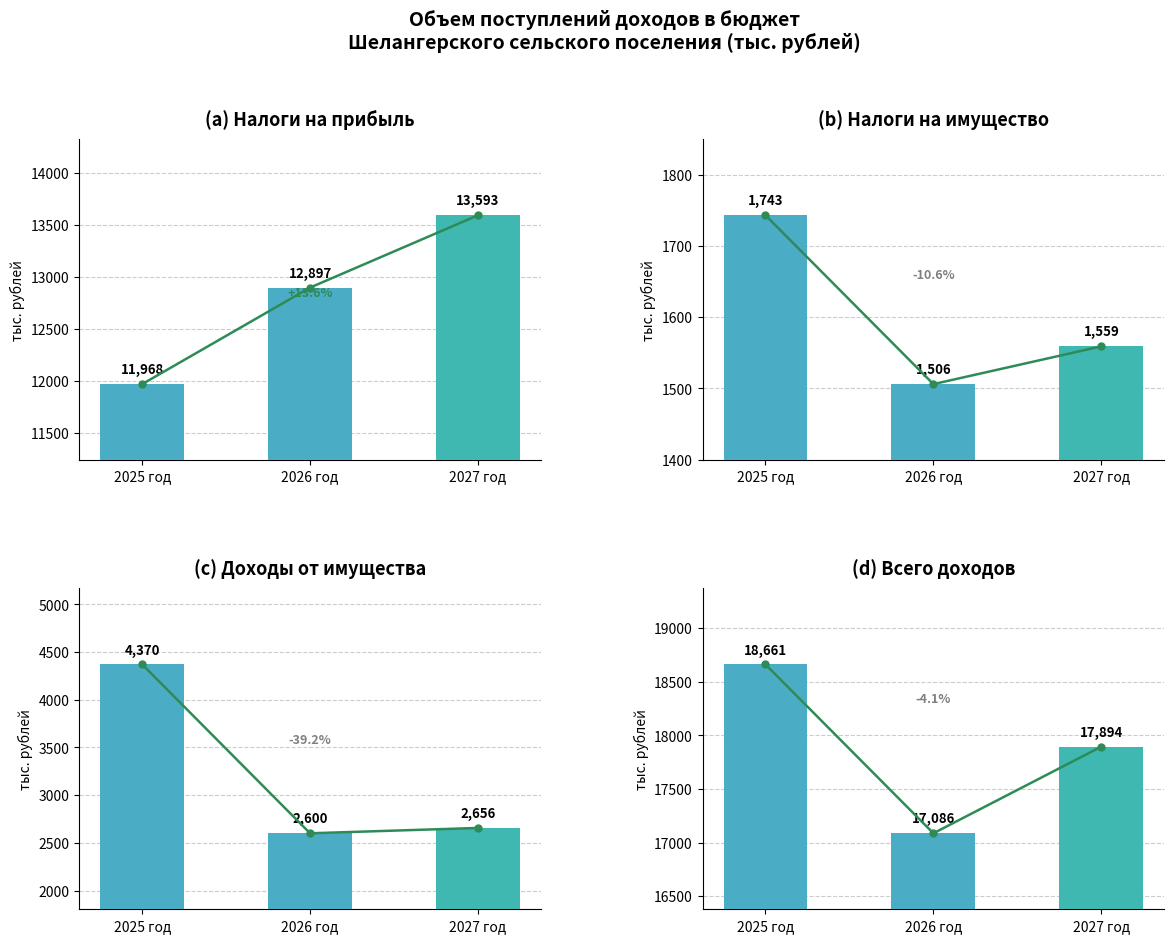

Is it true that Налоги на прибыль, доходы equals 21330 at 2026 год?

False